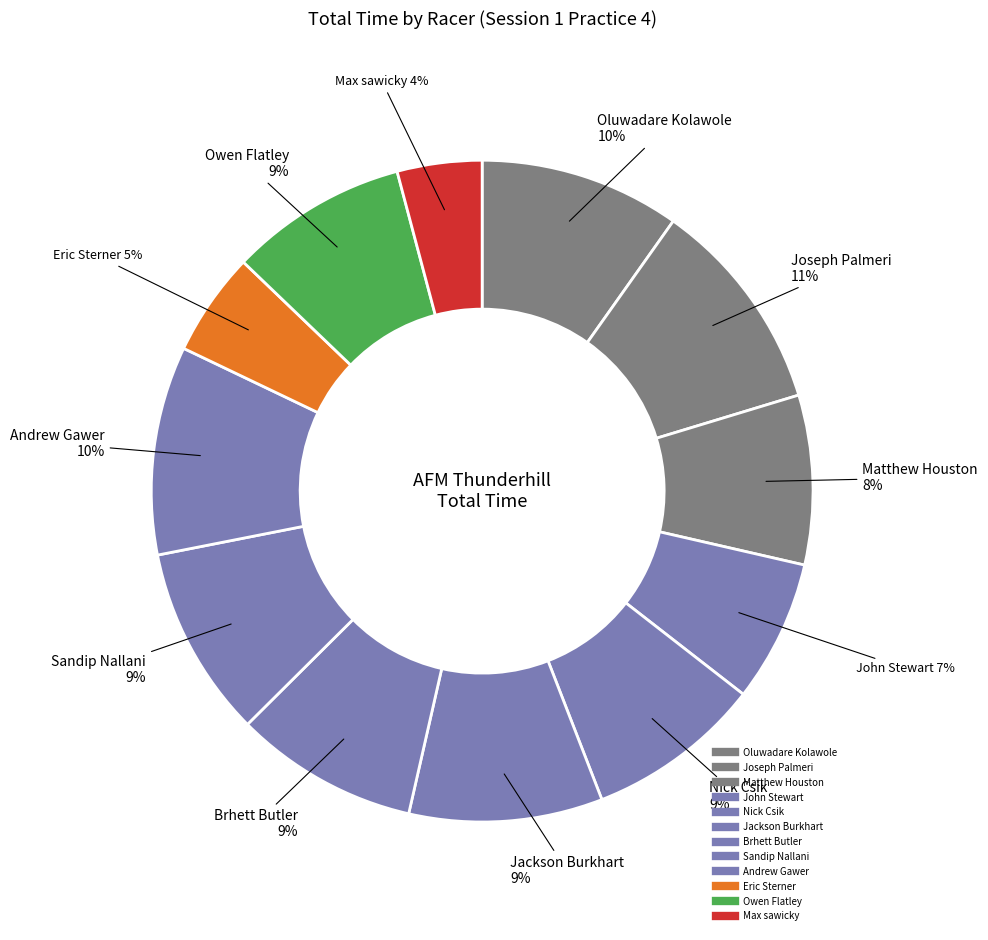

How many slices are in this pie chart?

12